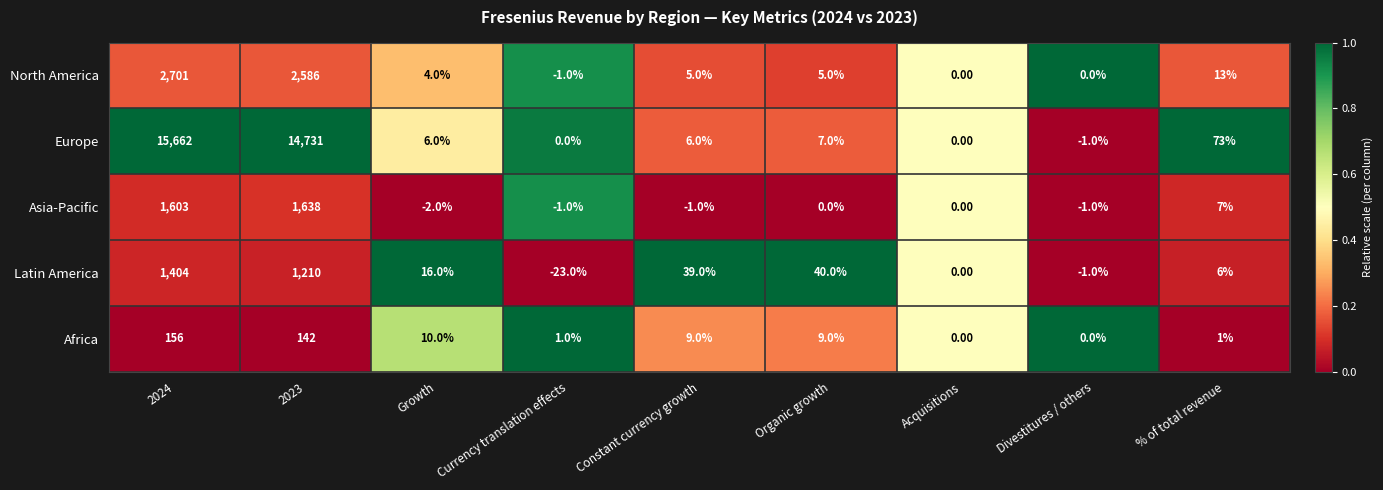

What is the difference between the Europe values at 2023 and Divestitures / others?

14732